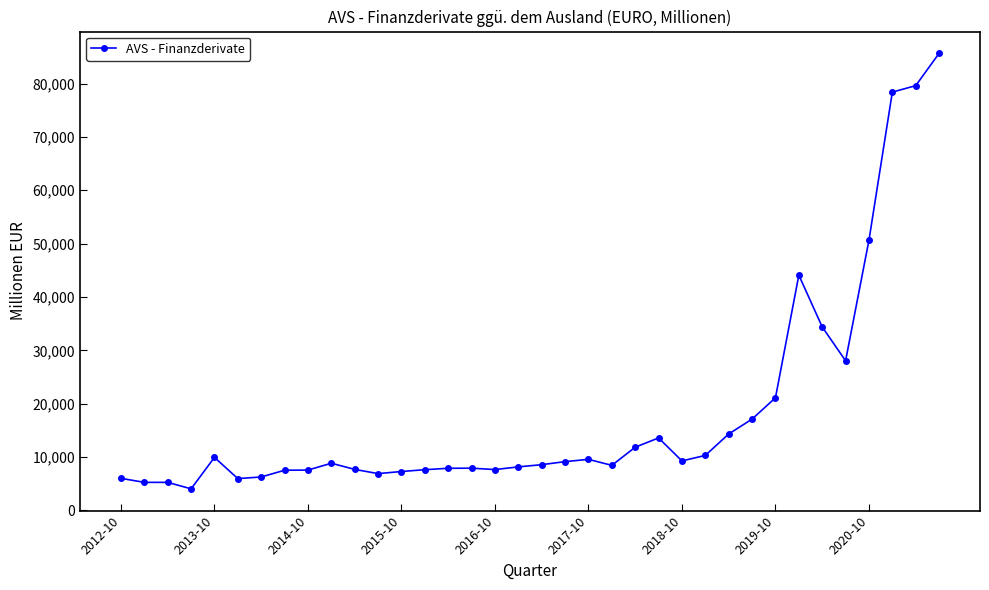

What is the maximum value shown in the chart?

85666